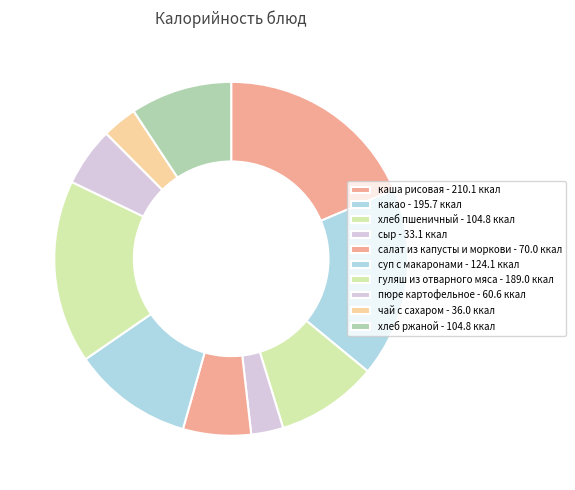

How many slices are in this pie chart?

10